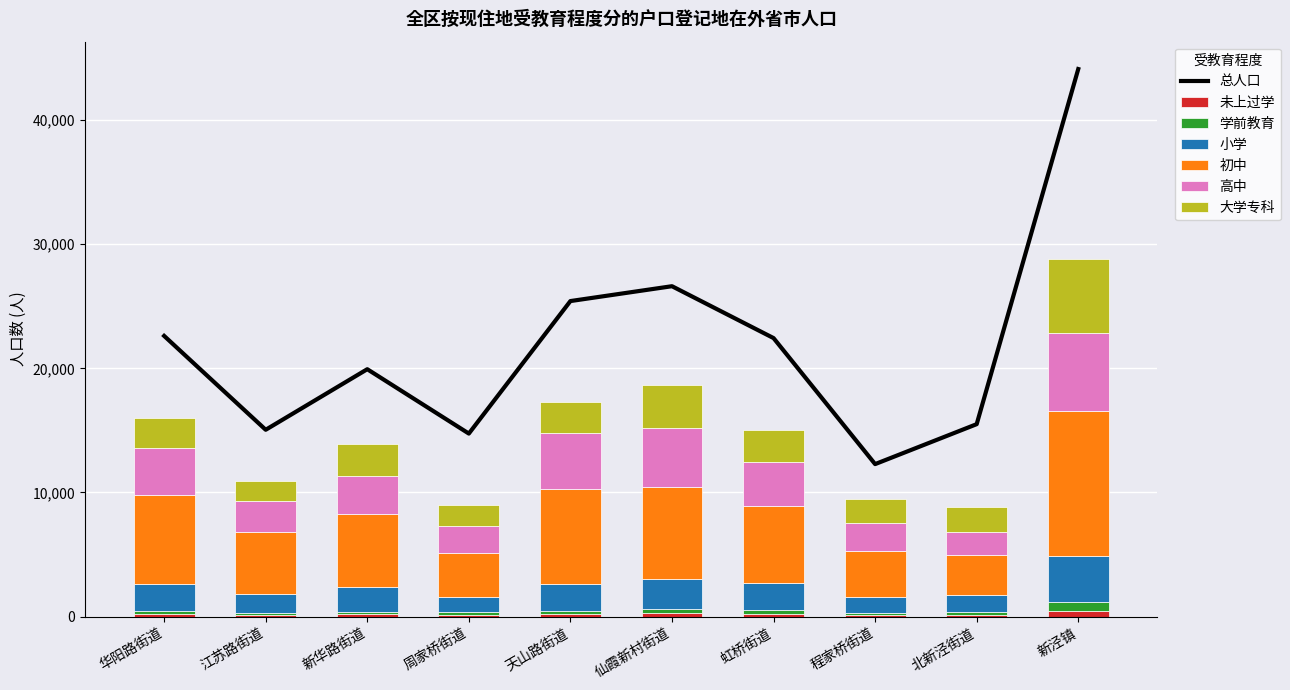

At 天山路街道, list the series in order from smallest to largest.

未上过学, 学前教育, 小学, 大学专科, 高中, 初中